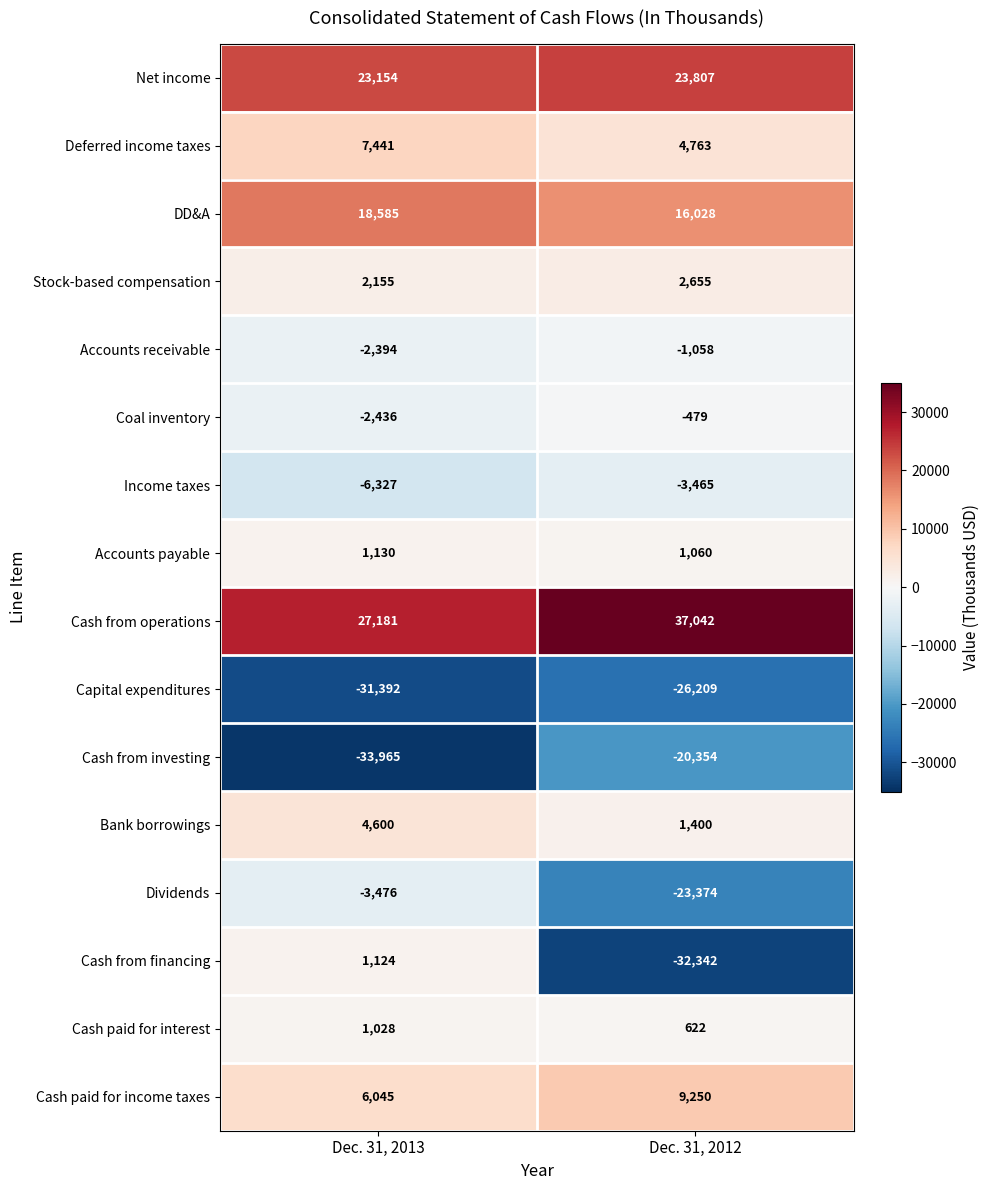

Where is Cash paid for income taxes nearest to the value 7647?

Dec. 31, 2013